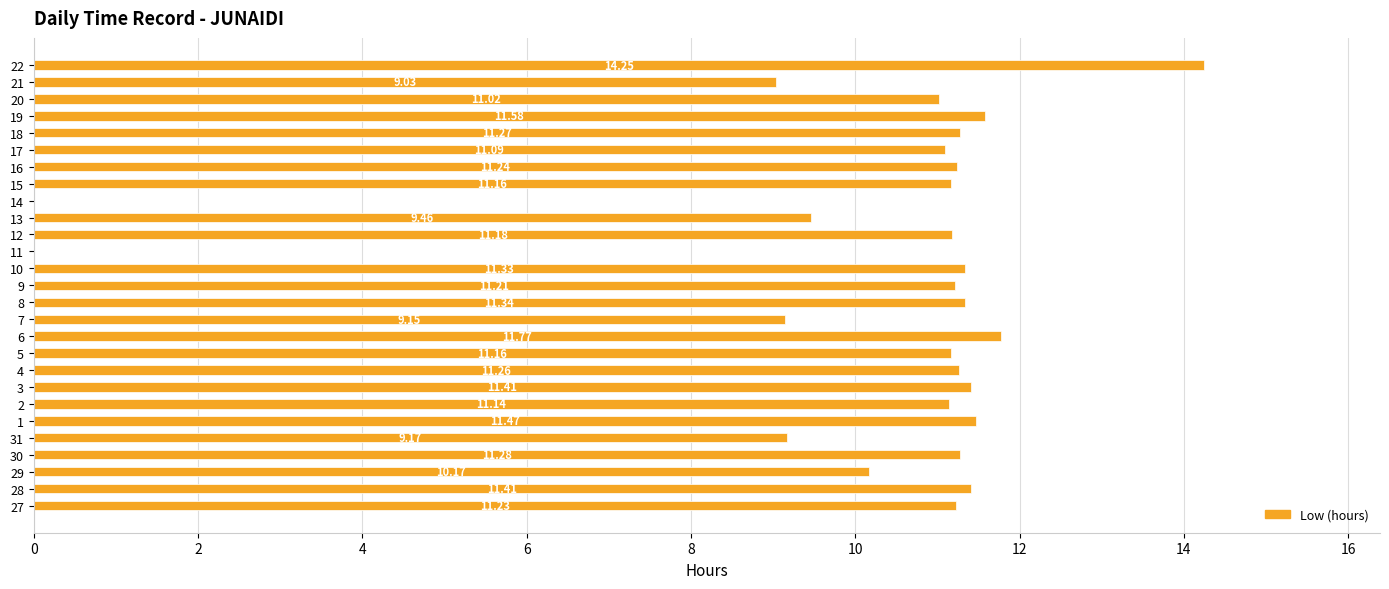

What is the sum of the values at 6 and 28?

23.2